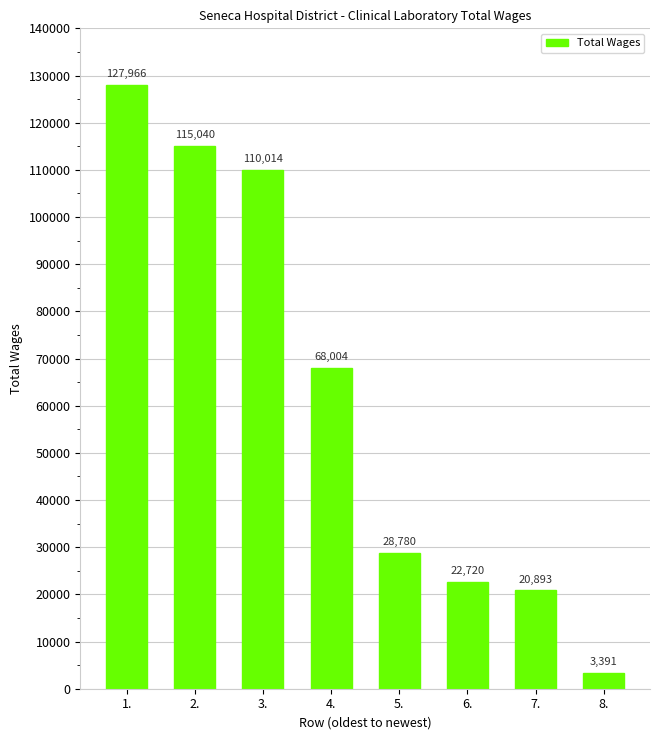

Read the value at 8..

3391